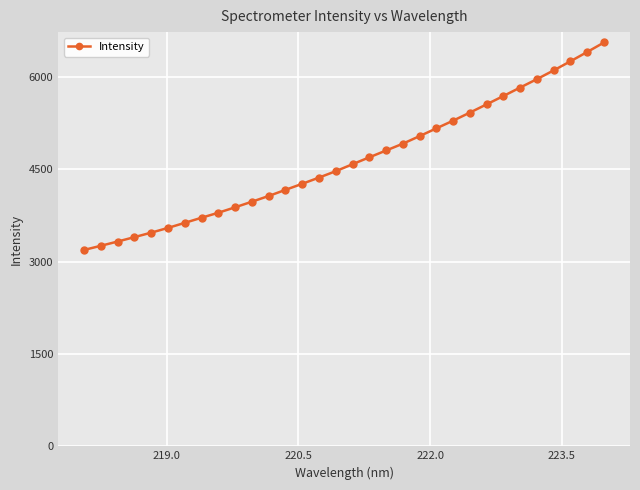

Is this an area chart (filled region under the line)?

No